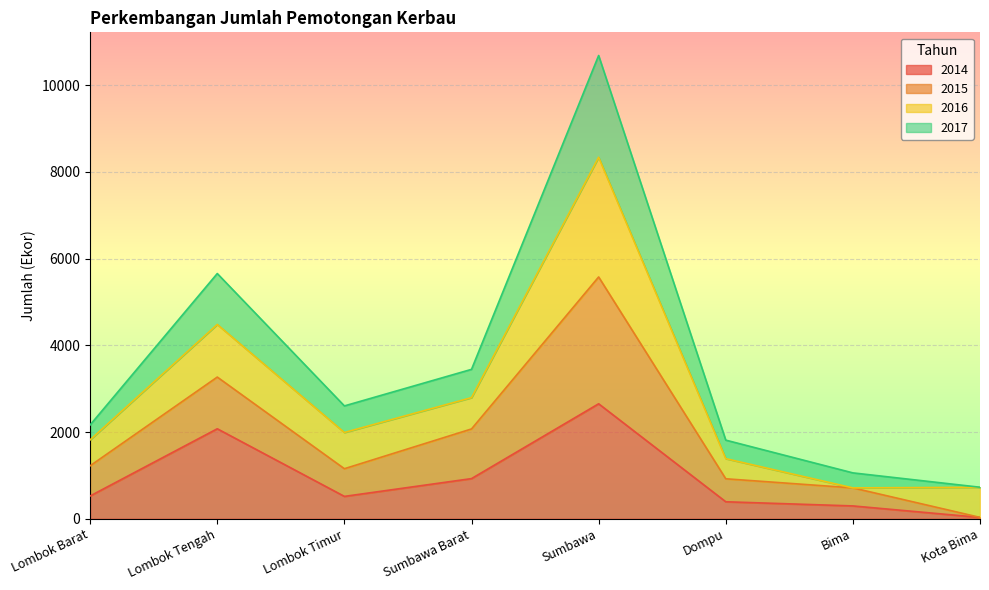

How many interior local valleys does the 2017 series have?

1